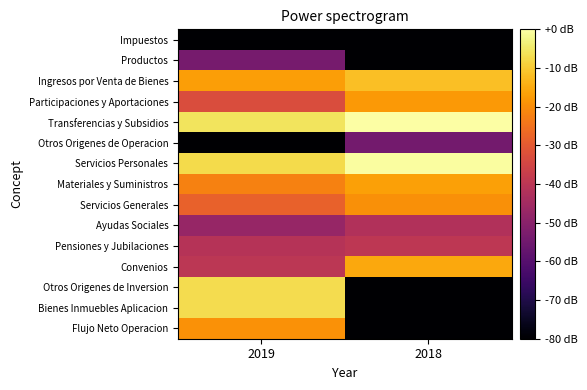

At which category does the chart reach its peak across all series?

2018